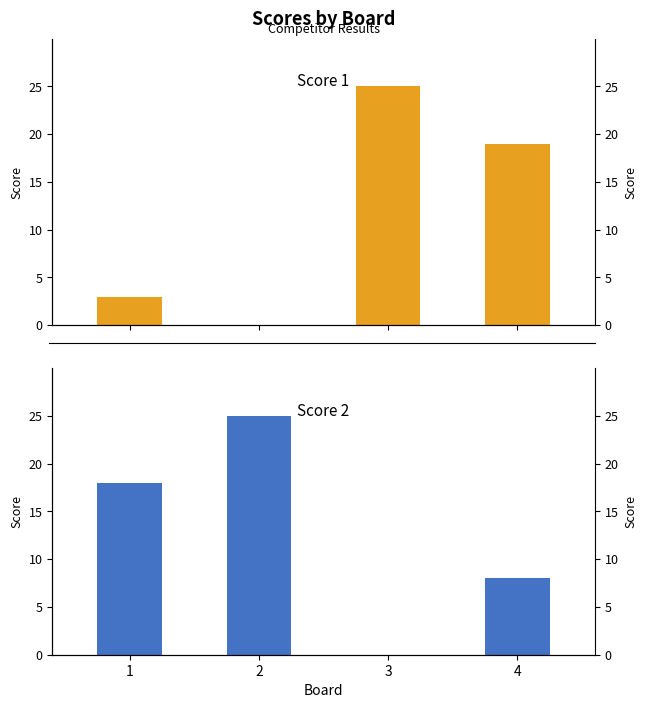

What is the sum of all Score 2 values?

51